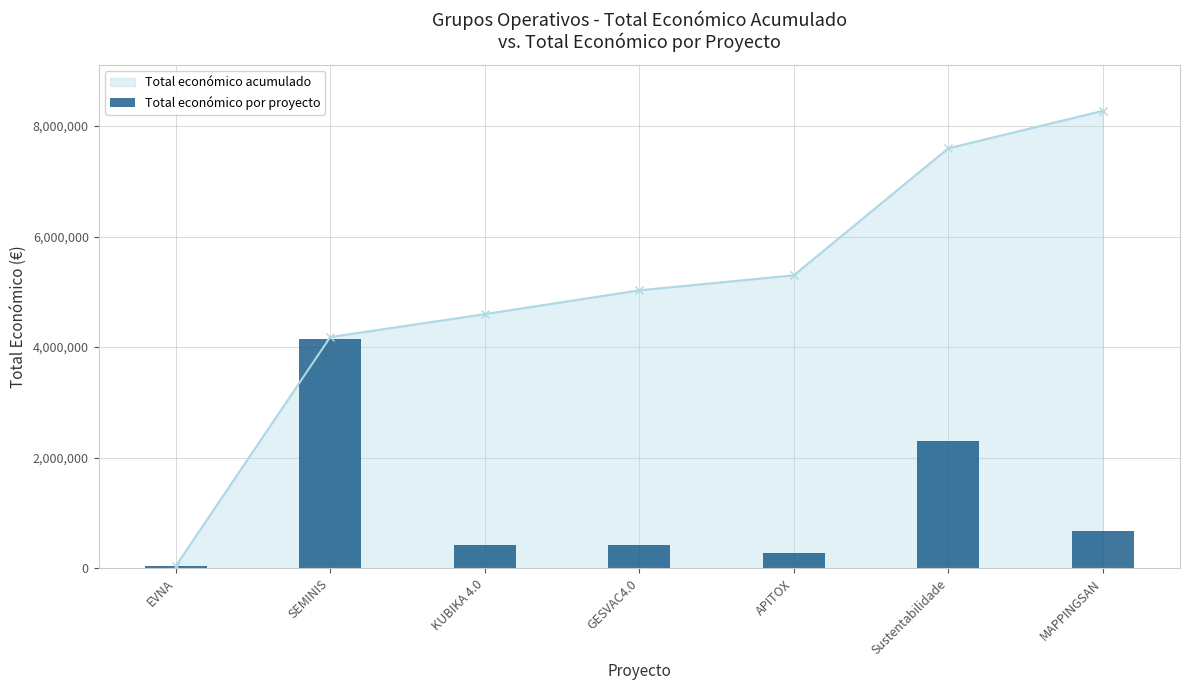

What position from the left is MAPPINGSAN?

7